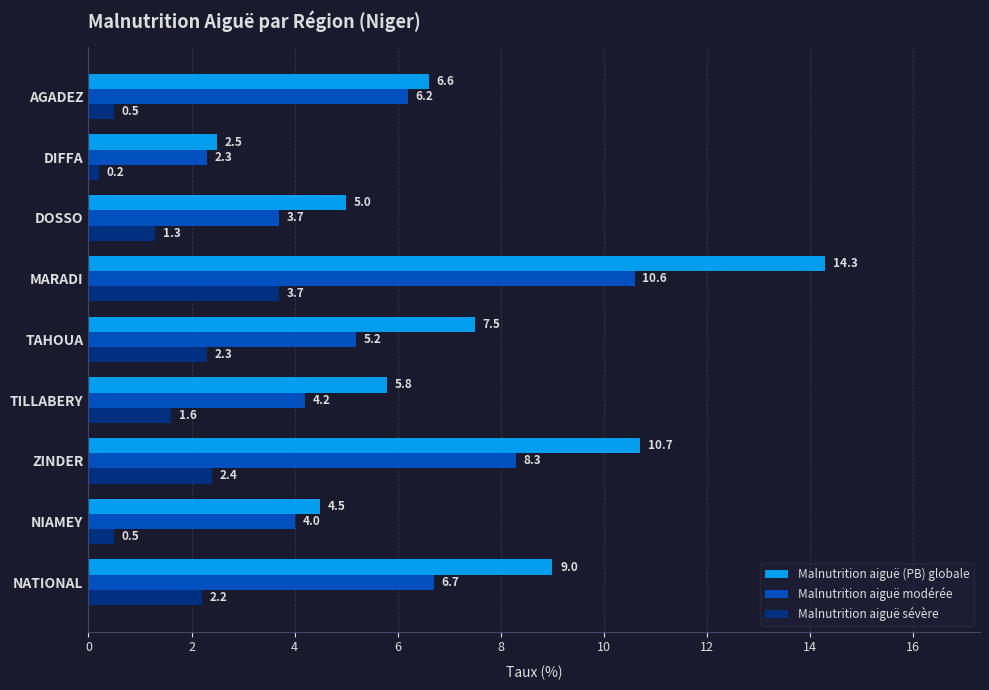

True or false: Malnutrition aiguë sévère has a value of 1.0 at TILLABERY.

False